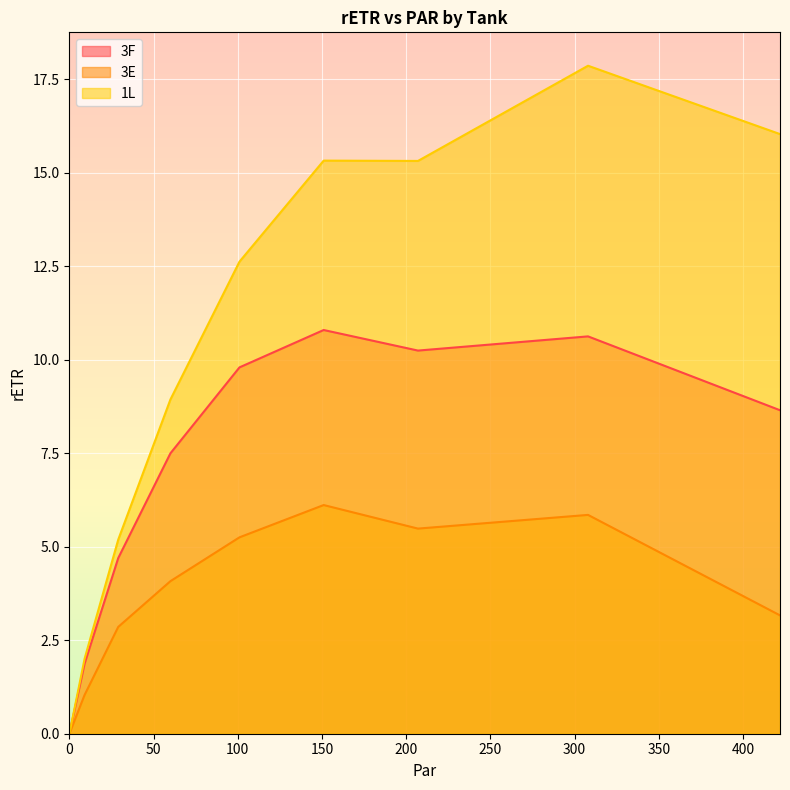

How many interior local valleys does the 3E series have?

1